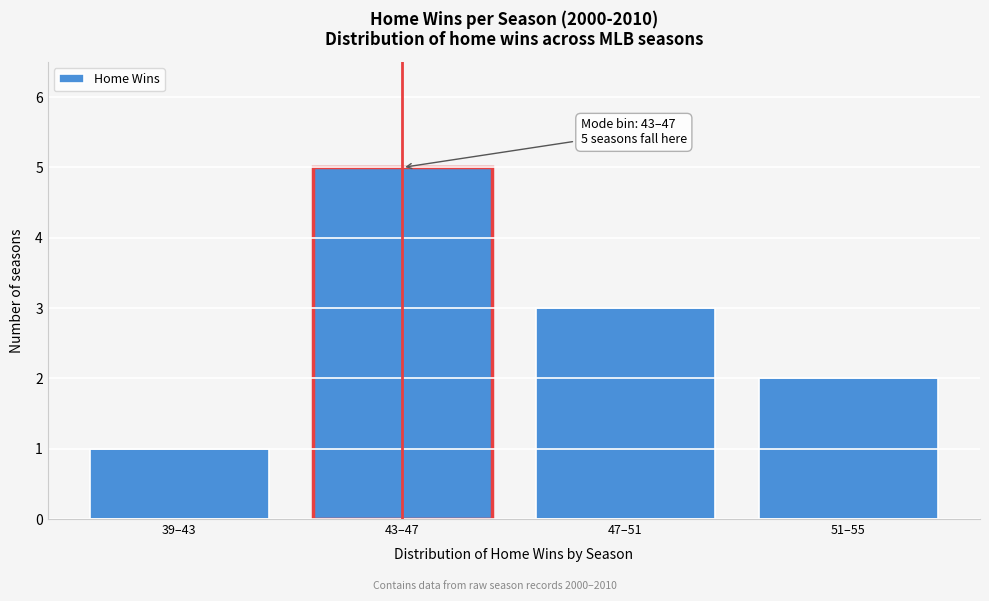

Reading right to left, what are all the values shown in this chart?

2	3	5	1